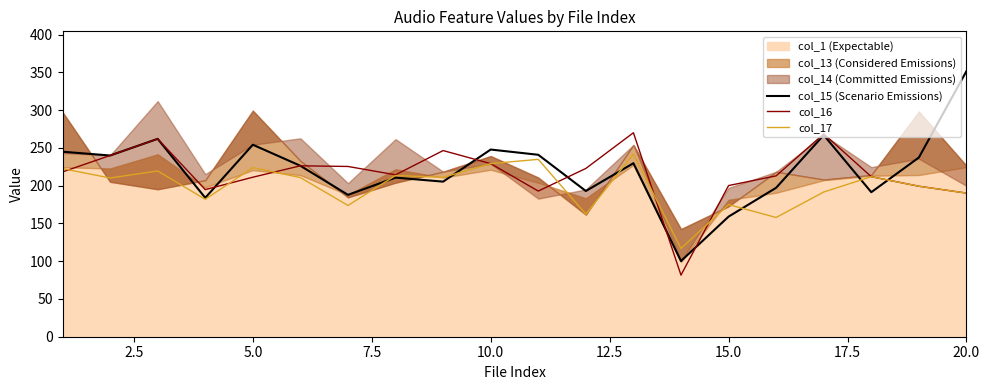

Read the col_15 (Scenario Emissions) value at 5.0.

254.3